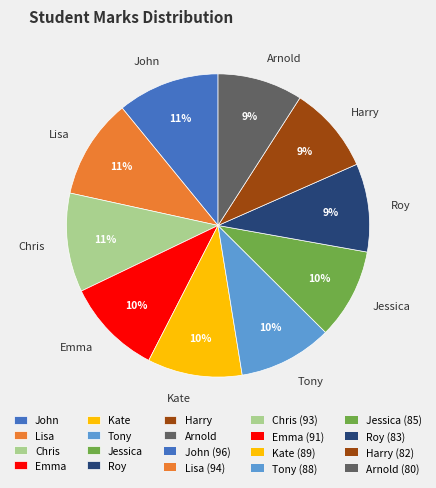

Does Jessica account for over 50% of the chart?

No